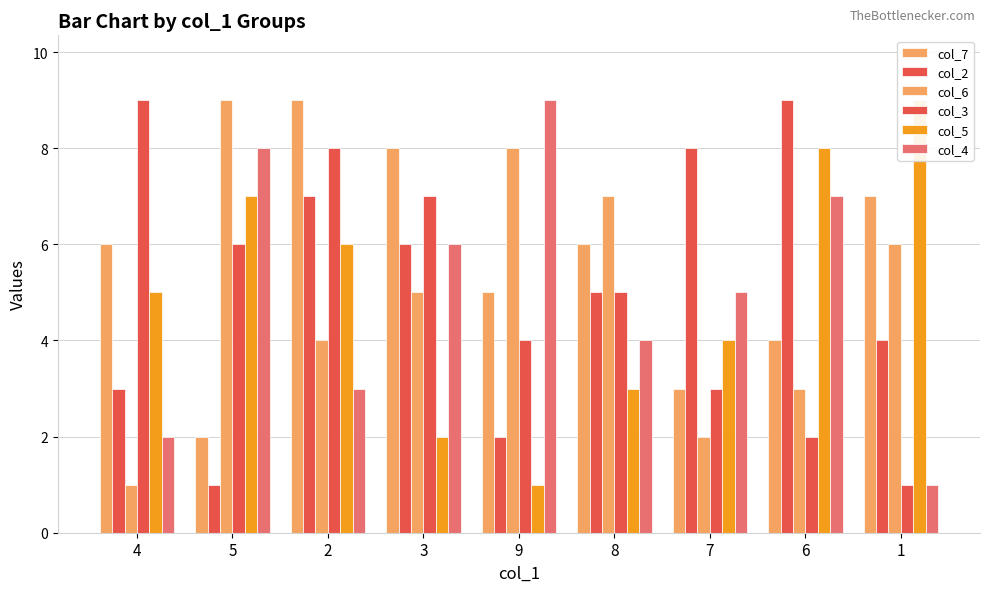

At 3, list the series in order from largest to smallest.

col_7, col_3, col_2, col_4, col_6, col_5